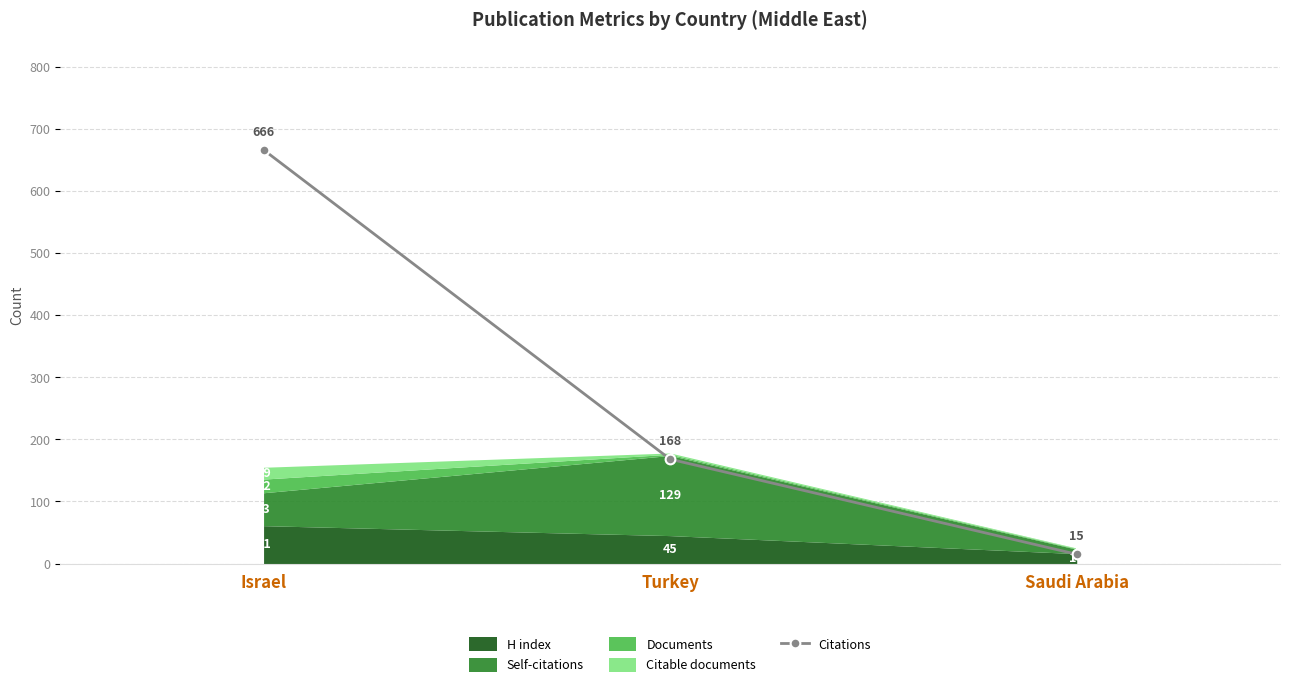

List the labels in order of value, smallest first.

Saudi Arabia, Turkey, Israel